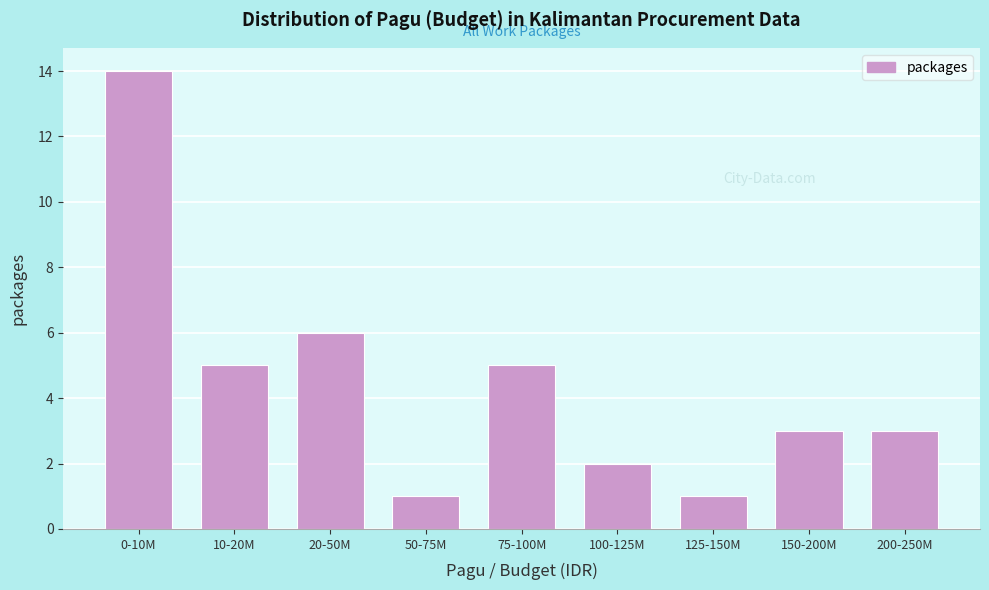

Reading left to right, transcribe all the data shown in this chart.

14	5	6	1	5	2	1	3	3